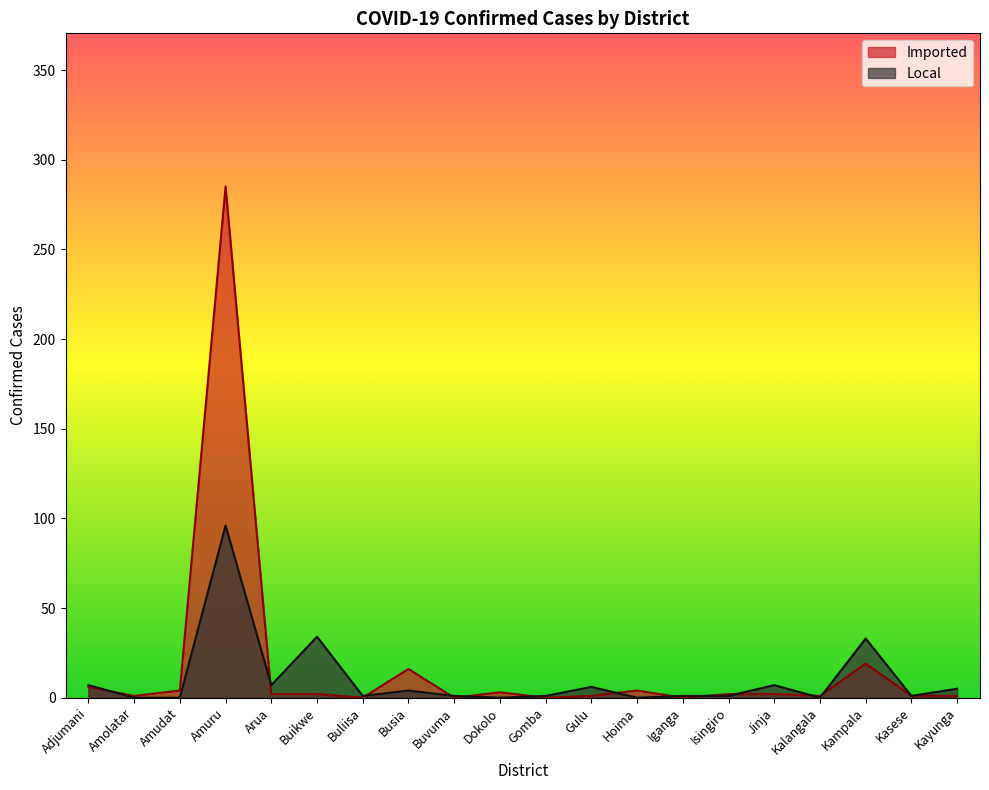

The value of Local at Kayunga is 5. True or false?

True